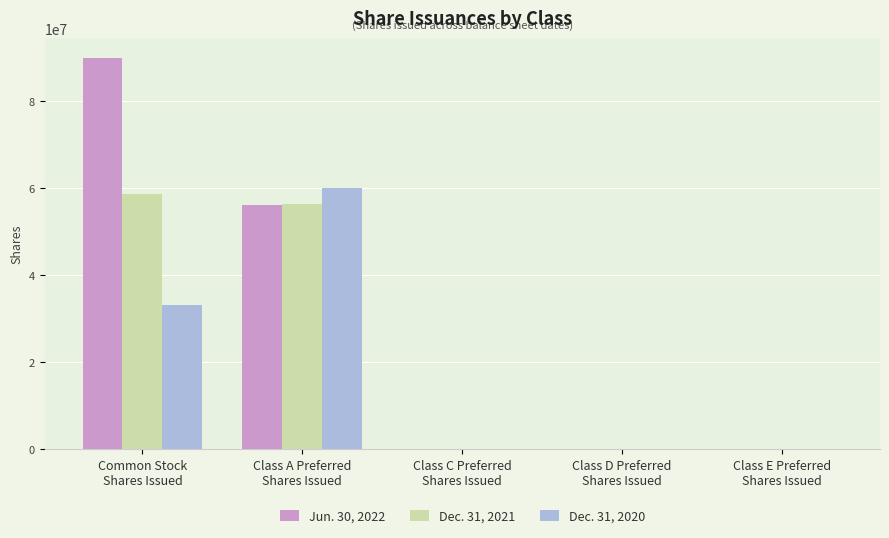

What is the spread (max minus min) of values at Class D Preferred
Shares Issued?

2000